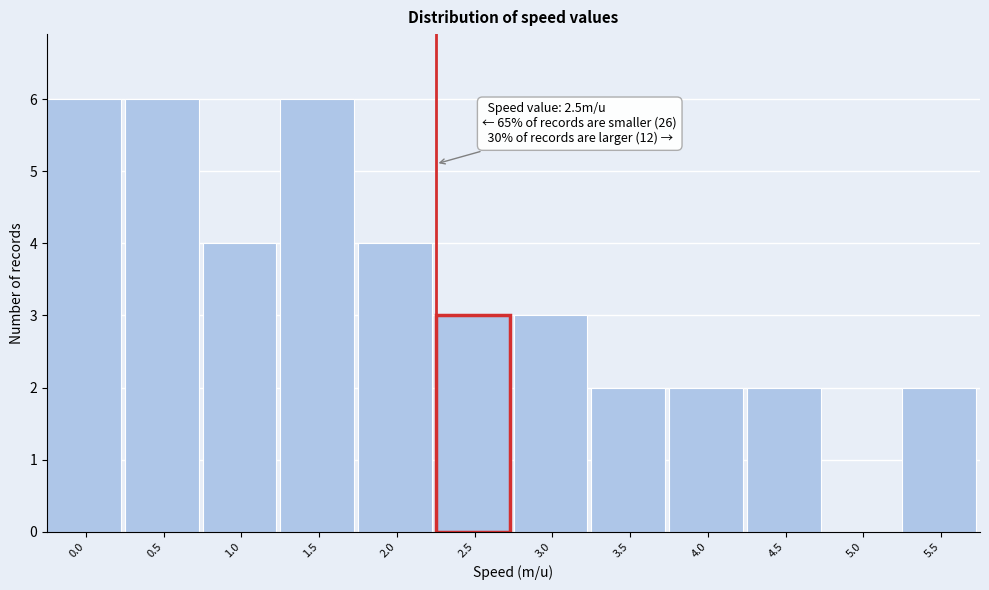

Reading left to right, extract all data points from this chart.

0.0=6	0.5=6	1.0=4	1.5=6	2.0=4	2.5=3	3.0=3	3.5=2	4.0=2	4.5=2	5.0=0	5.5=2